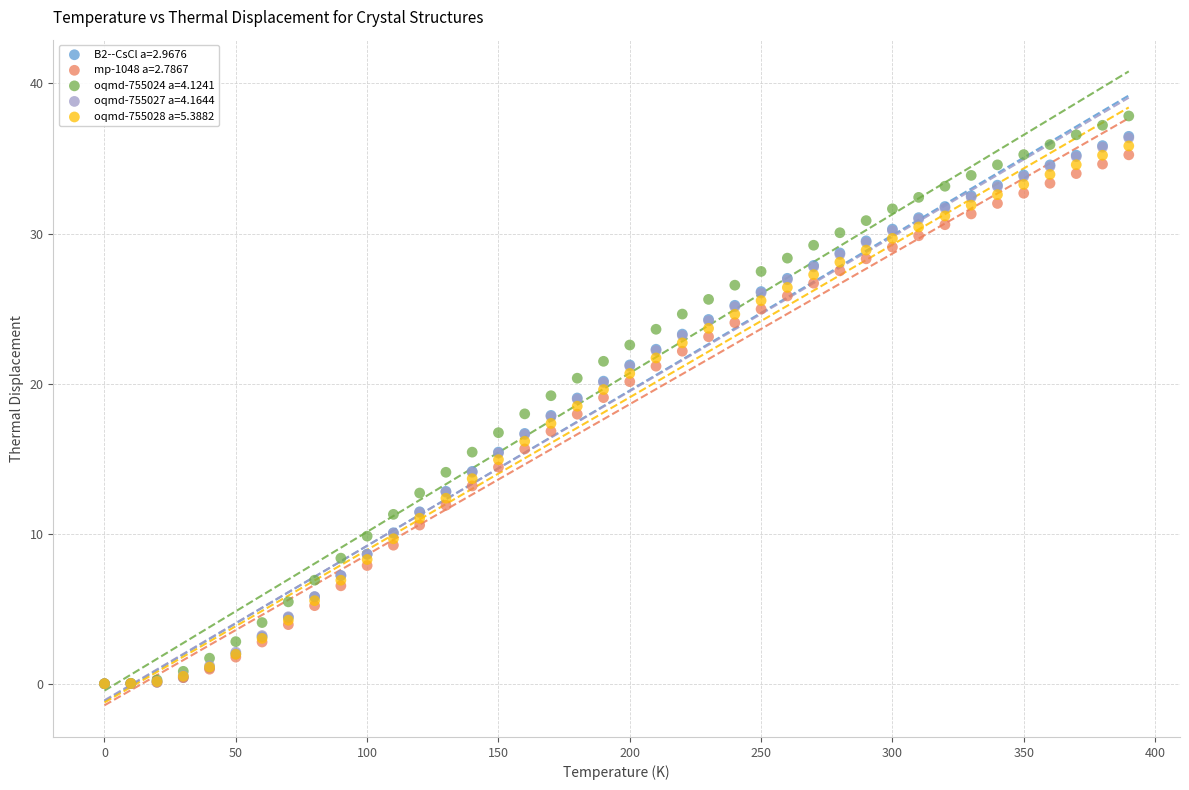

What are all the series names shown in the legend?

B2--CsCl a=2.9676, mp-1048 a=2.7867, oqmd-755024 a=4.1241, oqmd-755027 a=4.1644, oqmd-755028 a=5.3882